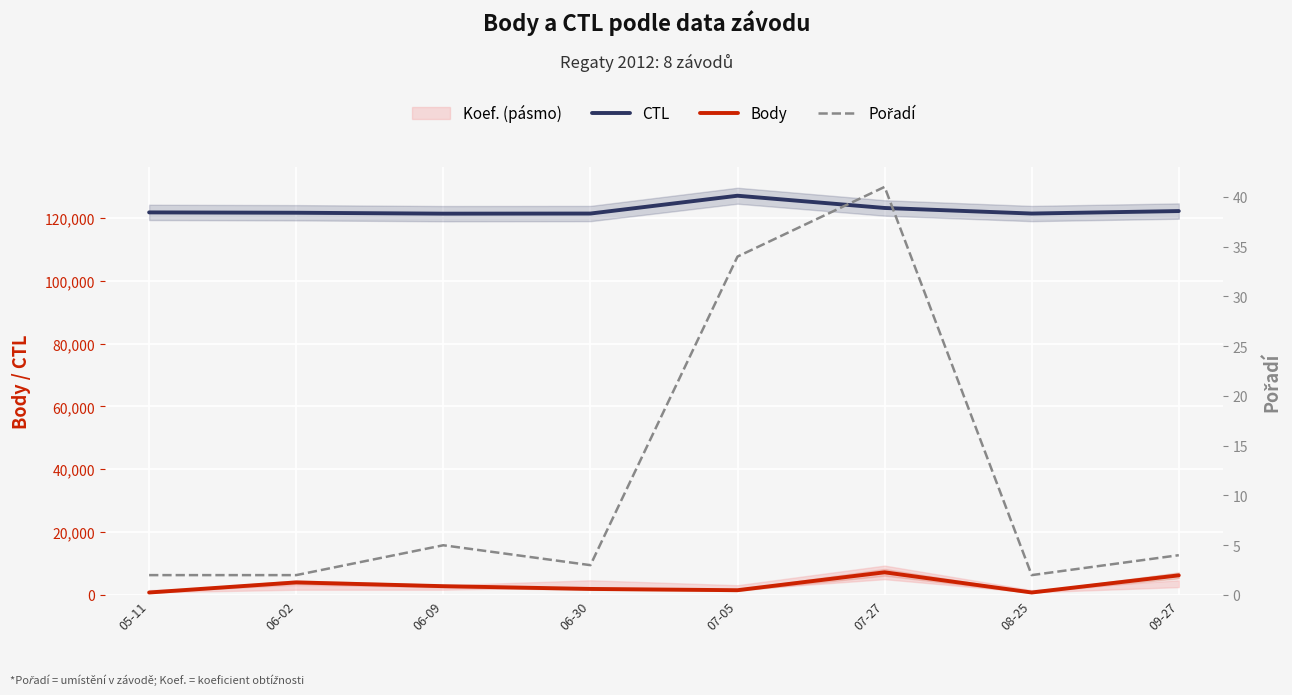

What is the label of the 8th point from the left?

09-27